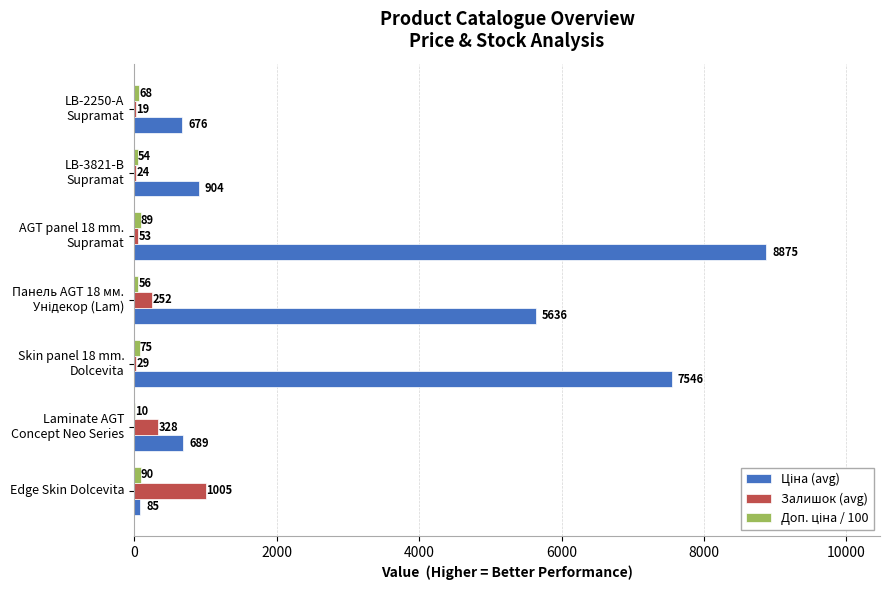

At which category is the sum across all series the highest?

AGT panel 18 mm.
Supramat